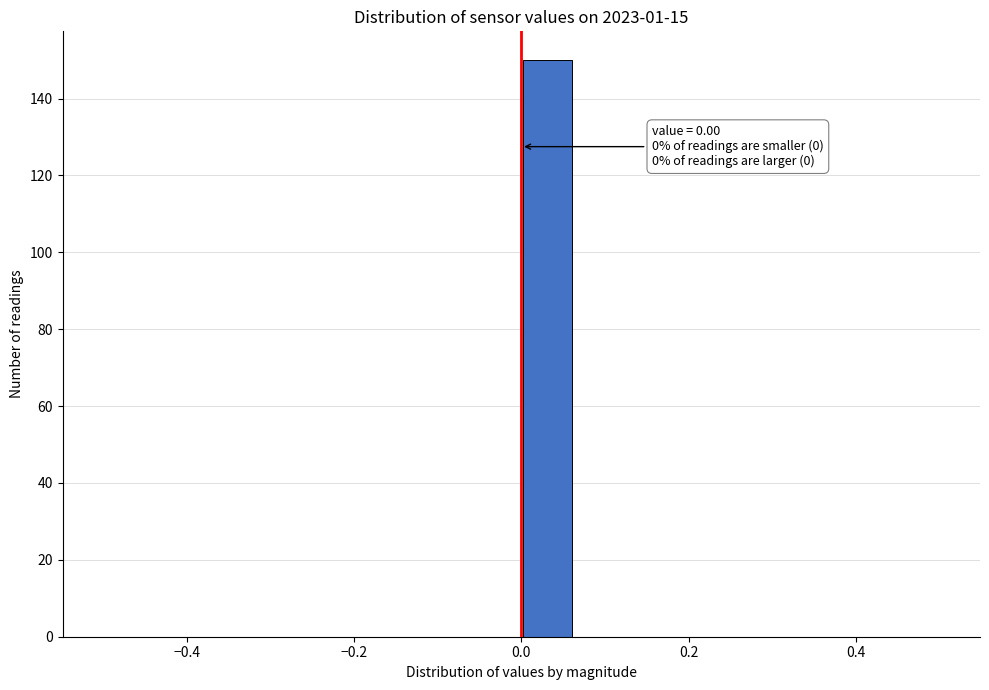

Read against the x-axis, roughly where is the centre of the tallest bar?

0.04